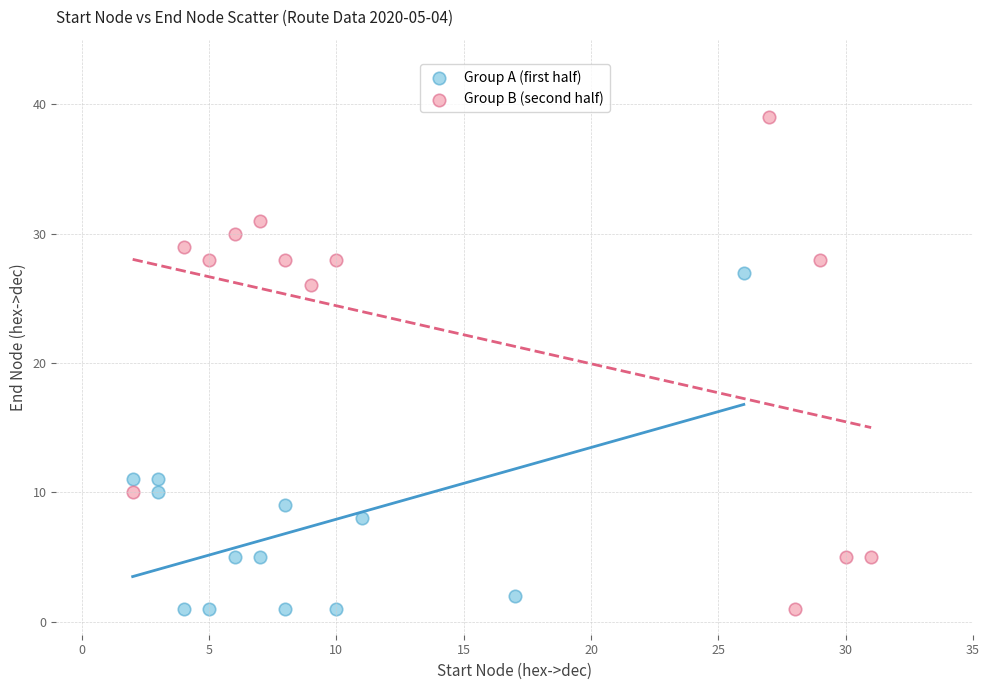

Which series contains the highest Y value?

Group B (second half)